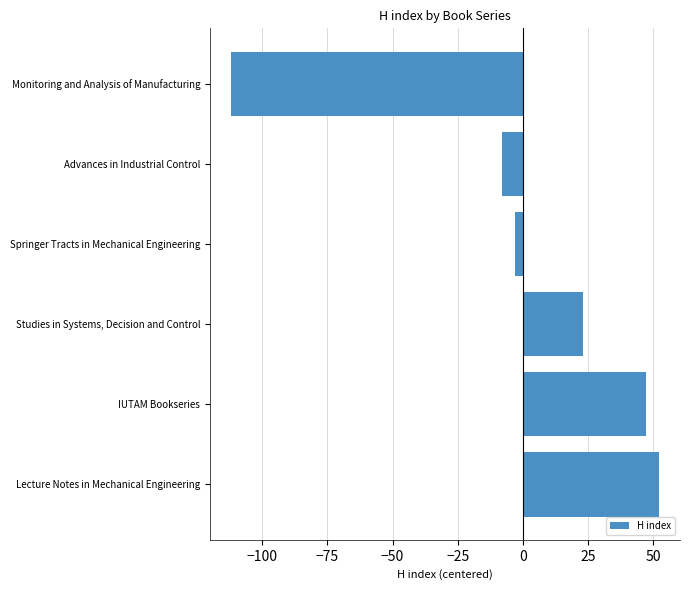

How many bars are there in total?

6